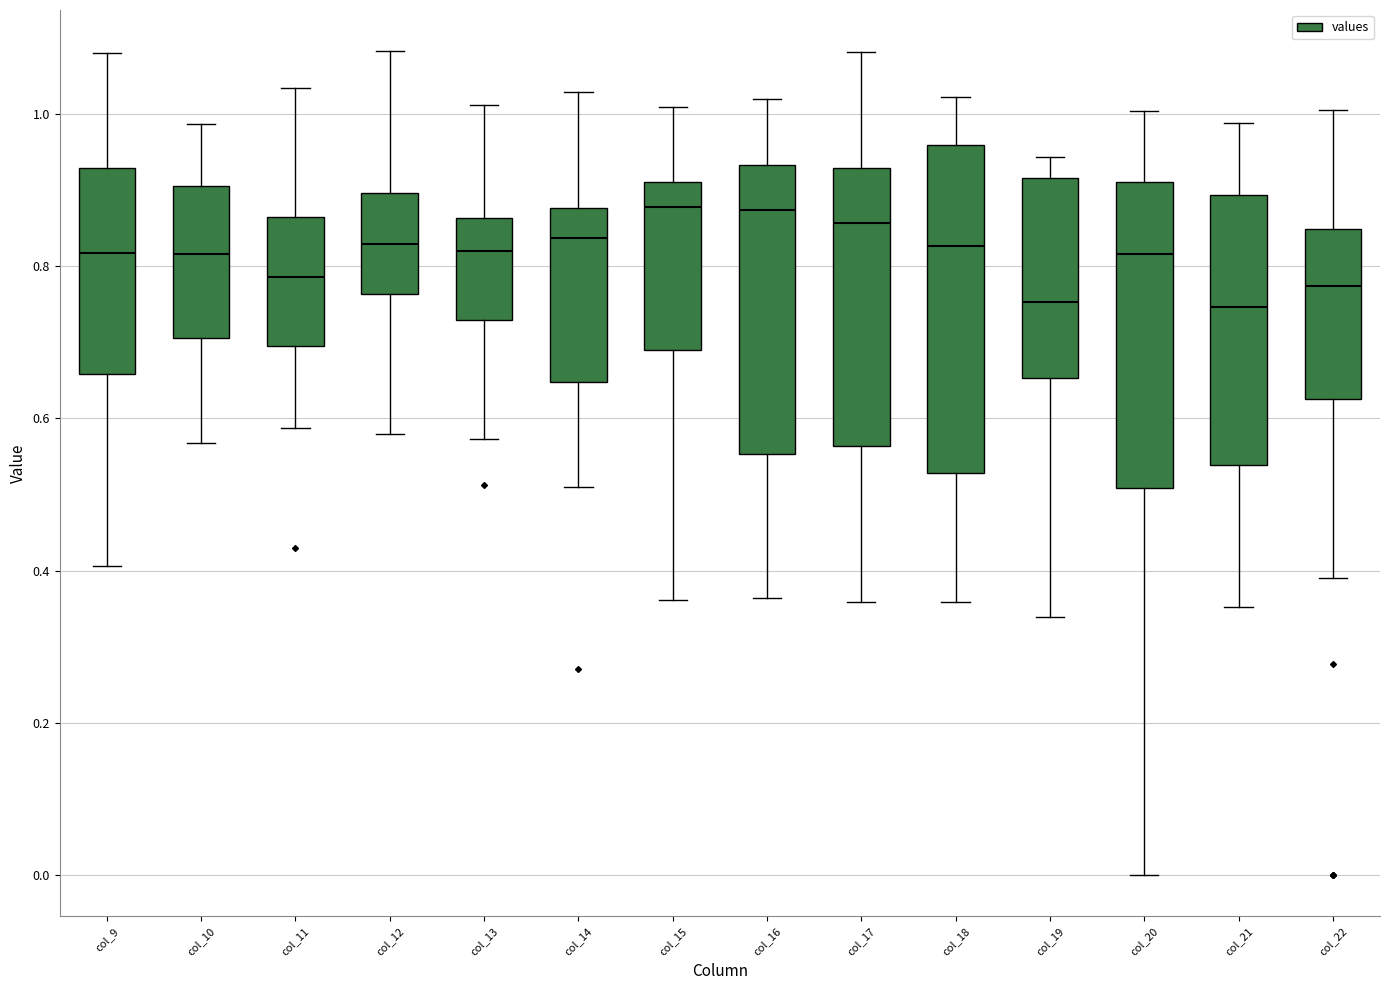

Reading left to right, transcribe this box plot: for each box, give where its median line is, the range the box spans, and where its two whiskers end, as read against the y-axis. The values are not printed on the chart, so give them approximately, as read against the axis.

col_9: median 0.82, box 0.66 to 0.92, whiskers 0.40 to 1.08
col_10: median 0.82, box 0.70 to 0.90, whiskers 0.56 to 0.98
col_11: median 0.78, box 0.70 to 0.86, whiskers 0.58 to 1.04
col_12: median 0.82, box 0.76 to 0.90, whiskers 0.58 to 1.08
col_13: median 0.82, box 0.72 to 0.86, whiskers 0.58 to 1.02
col_14: median 0.84, box 0.64 to 0.88, whiskers 0.50 to 1.02
col_15: median 0.88, box 0.68 to 0.92, whiskers 0.36 to 1.00
col_16: median 0.88, box 0.56 to 0.94, whiskers 0.36 to 1.02
col_17: median 0.86, box 0.56 to 0.92, whiskers 0.36 to 1.08
col_18: median 0.82, box 0.52 to 0.96, whiskers 0.36 to 1.02
col_19: median 0.76, box 0.66 to 0.92, whiskers 0.34 to 0.94
col_20: median 0.82, box 0.50 to 0.92, whiskers 0.00 to 1.00
col_21: median 0.74, box 0.54 to 0.90, whiskers 0.36 to 0.98
col_22: median 0.78, box 0.62 to 0.84, whiskers 0.40 to 1.00